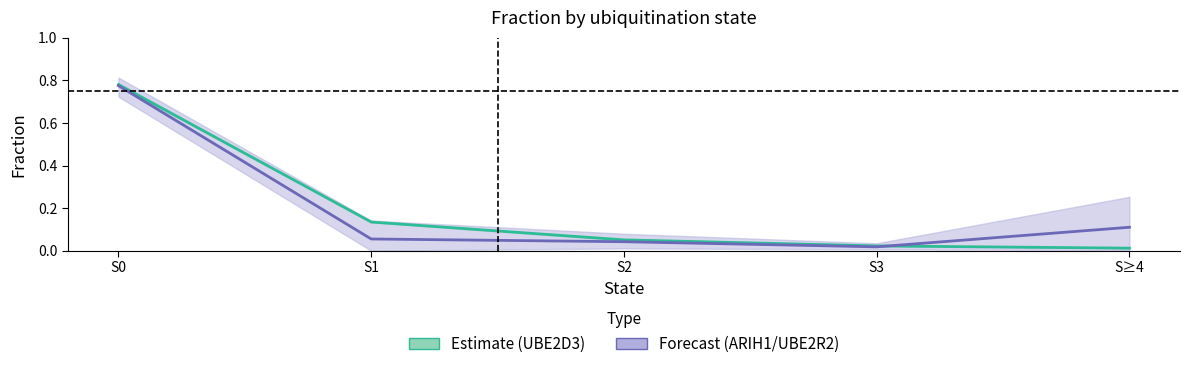

At S0, list the series in order from largest to smallest.

UBE2D3-1, ARIH1/UBE2R2 mean